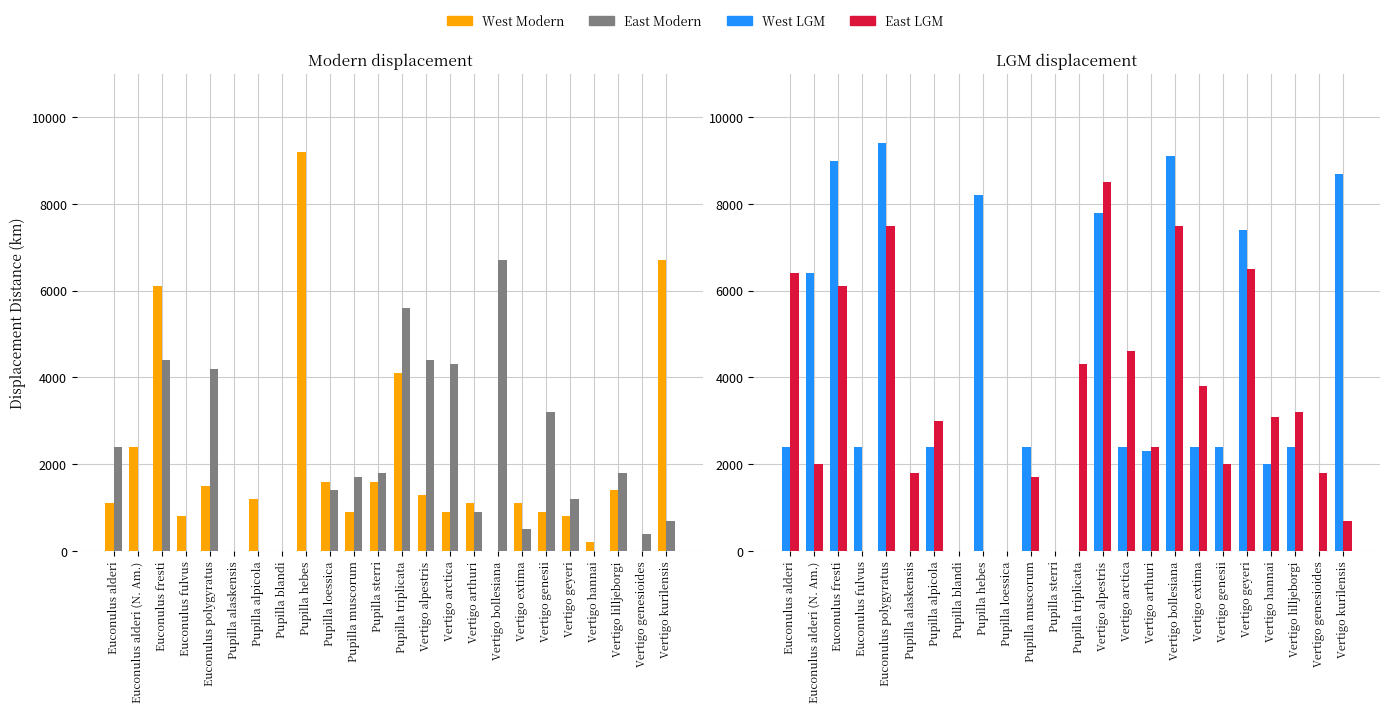

What is the spread (max minus min) of values at Euconulus polygyratus?

7900